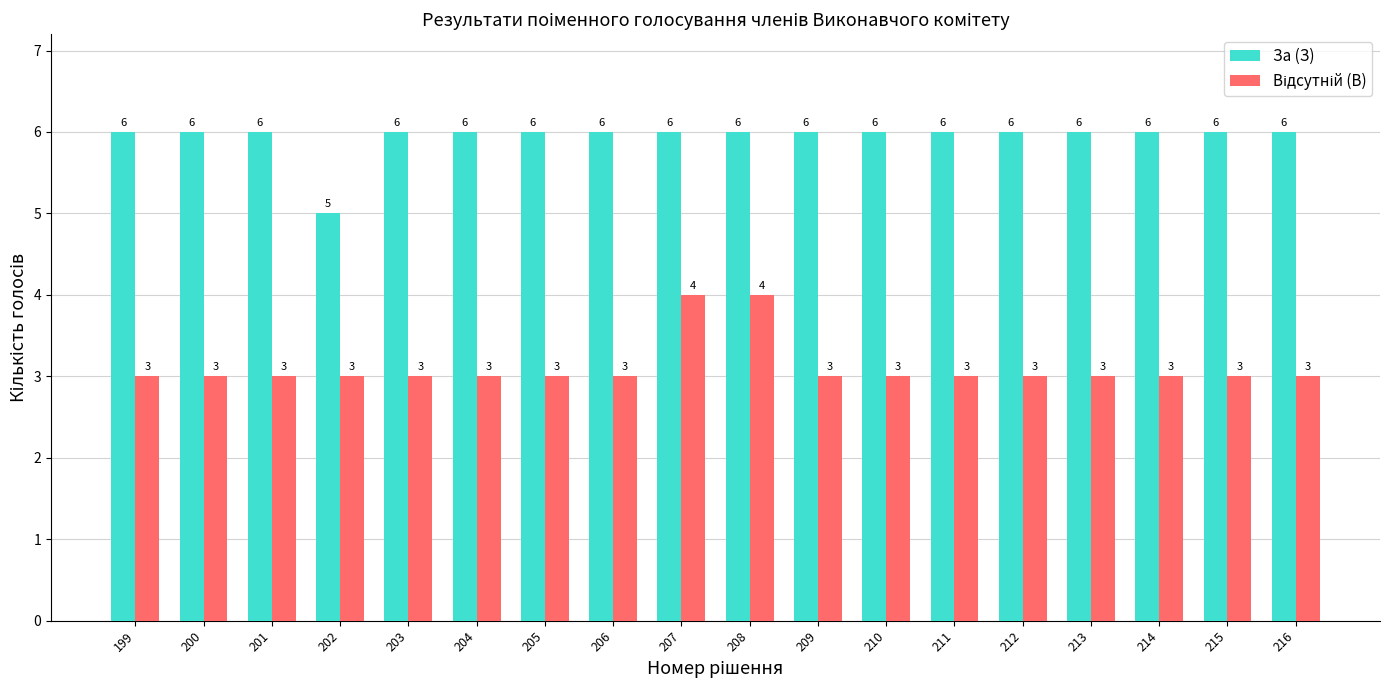

The За (З) series shows 6 at 212. True or false?

True